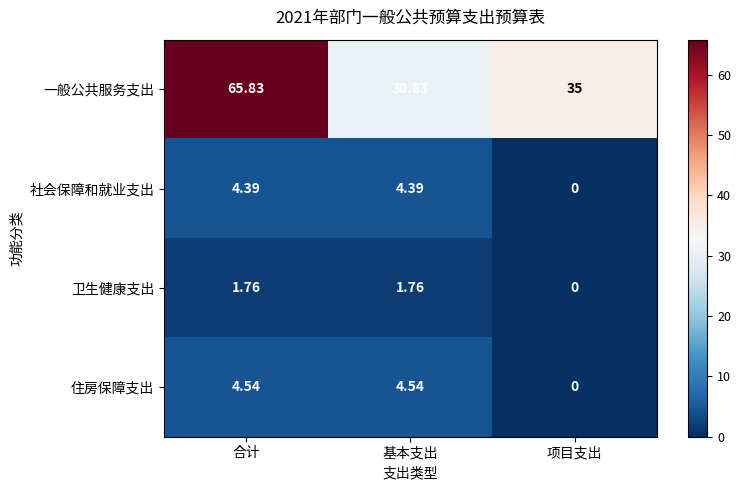

Rank the series at 合计 from highest to lowest value.

一般公共服务支出, 住房保障支出, 社会保障和就业支出, 卫生健康支出